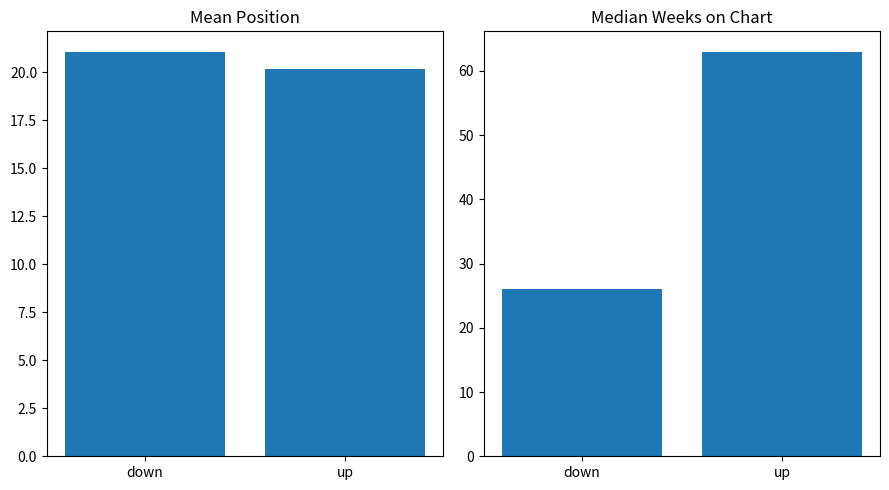

How many groups of bars are there?

2